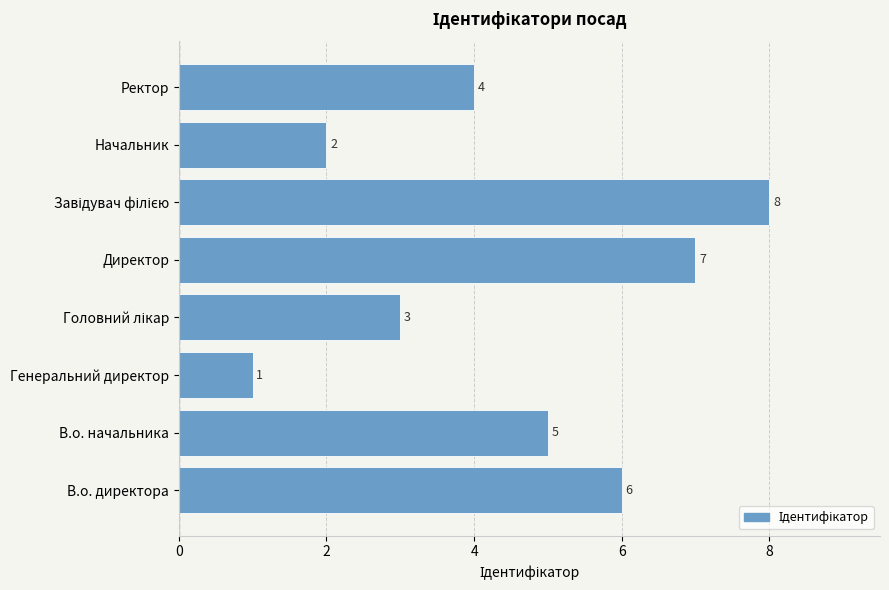

Reading bottom to top, transcribe all the data shown in this chart.

6	5	1	3	7	8	2	4